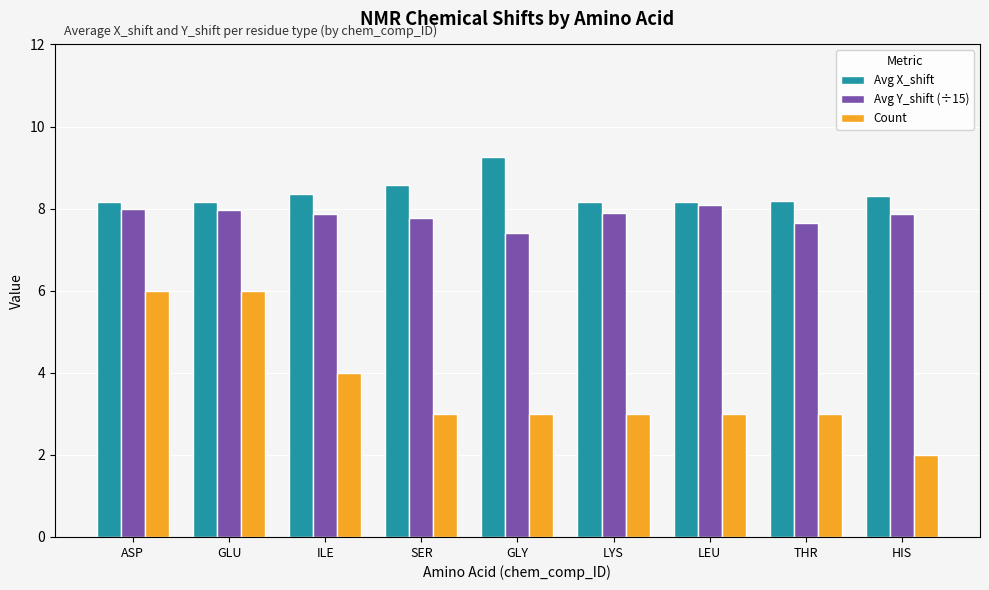

Does the chart contain stacked bars?

No